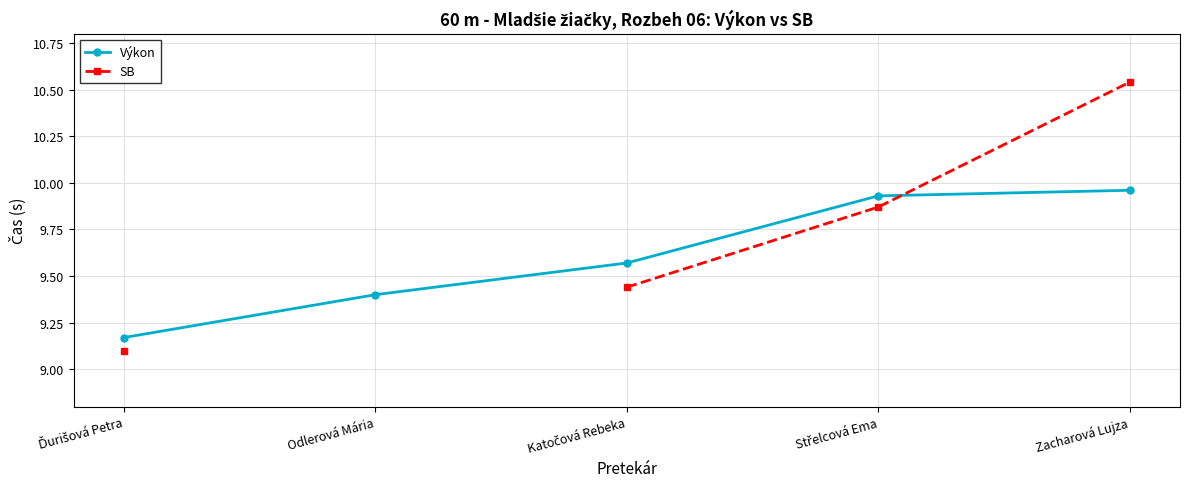

What value does the SB series have at Katočová Rebeka?

9.4